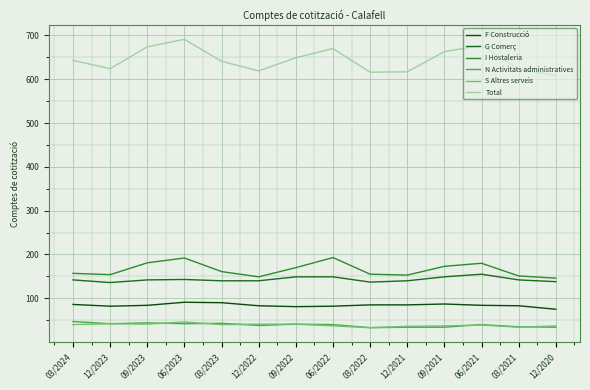

What is the sum of the I Hostaleria values at 03/2022 and 12/2020?

301